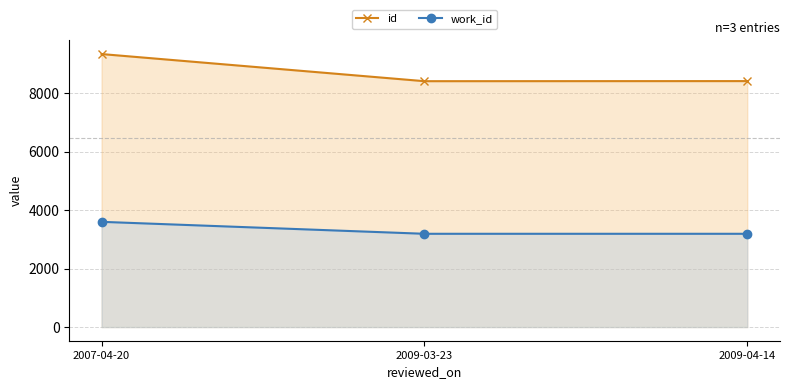

Which category has the lowest value in the work_id series?

2009-03-23